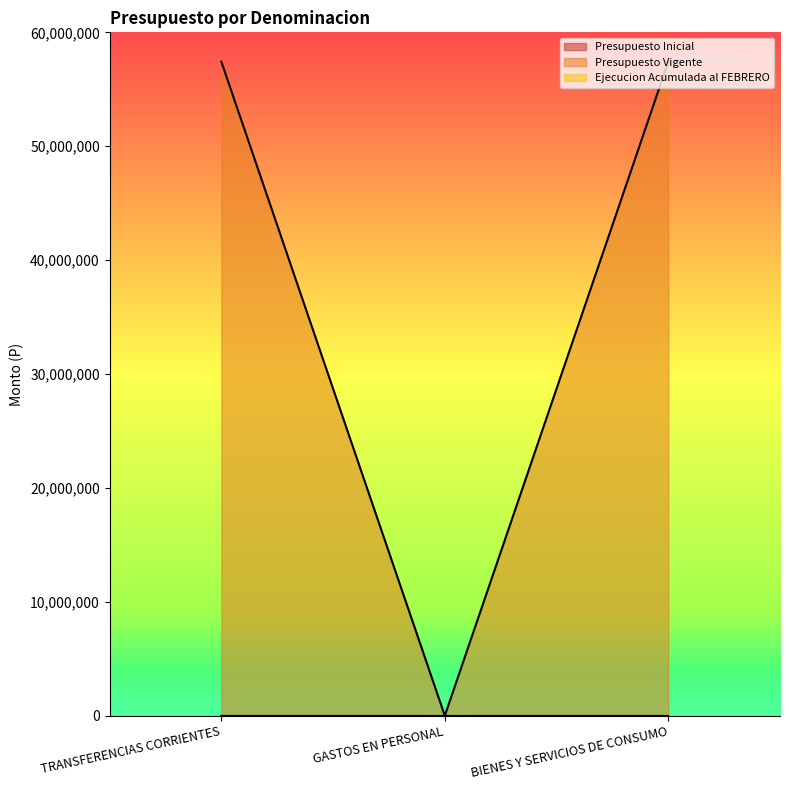

What are all the series names shown in the legend?

Presupuesto Inicial, Presupuesto Vigente, Ejecucion Acumulada al FEBRERO